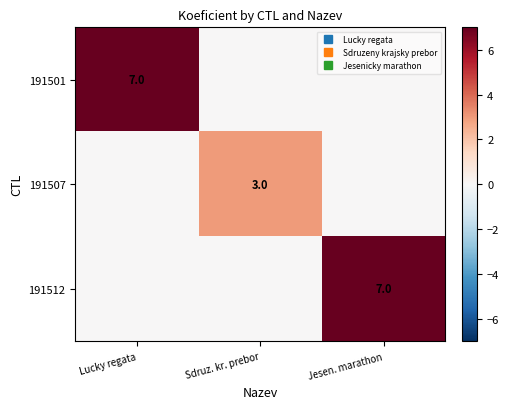

At Jesen. marathon, list the series in order from largest to smallest.

191512, 191501, 191507